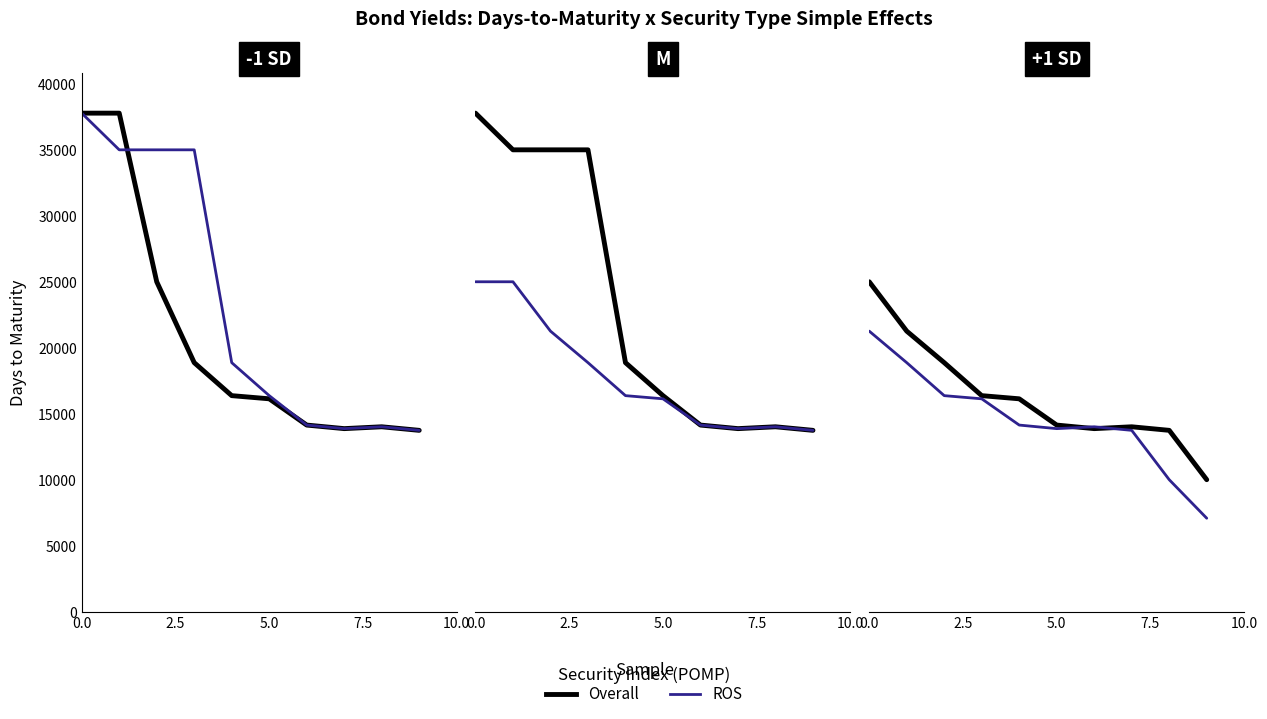

Where is the first local maximum for Overall?

7